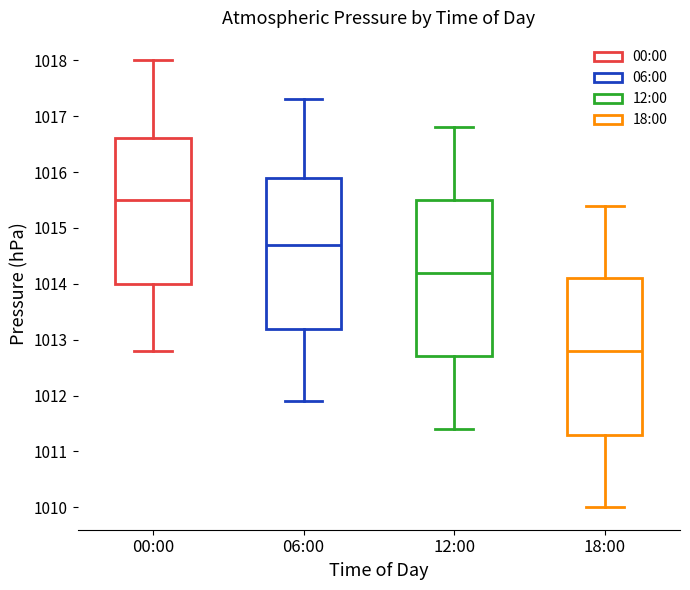

Reading left to right, read every box against the y-axis: the position of its median line, the range the box covers, and the ends of its whiskers. The values are not printed on the chart, so give them approximately, as read against the axis.

00:00: median 1015.5, box 1014.0 to 1016.6, whiskers 1012.8 to 1018.0
06:00: median 1014.7, box 1013.2 to 1015.9, whiskers 1011.9 to 1017.3
12:00: median 1014.2, box 1012.7 to 1015.5, whiskers 1011.4 to 1016.8
18:00: median 1012.8, box 1011.3 to 1014.1, whiskers 1010.0 to 1015.4